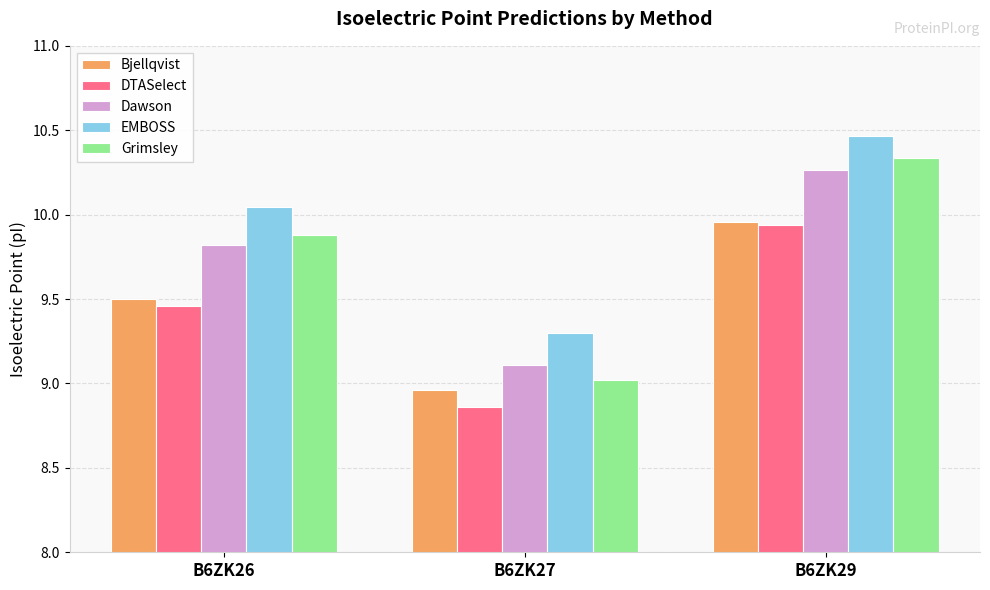

At which category does the chart reach its minimum across all series?

B6ZK27